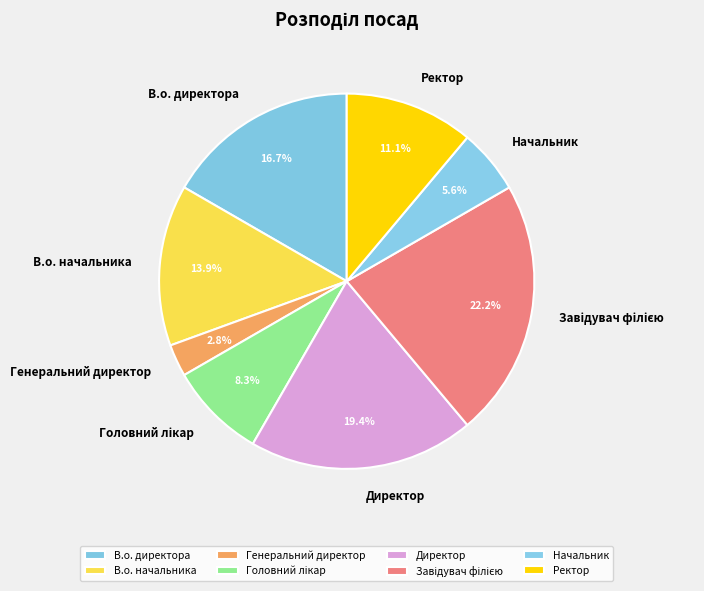

To the nearest percent, what is the average slice percentage?

12%